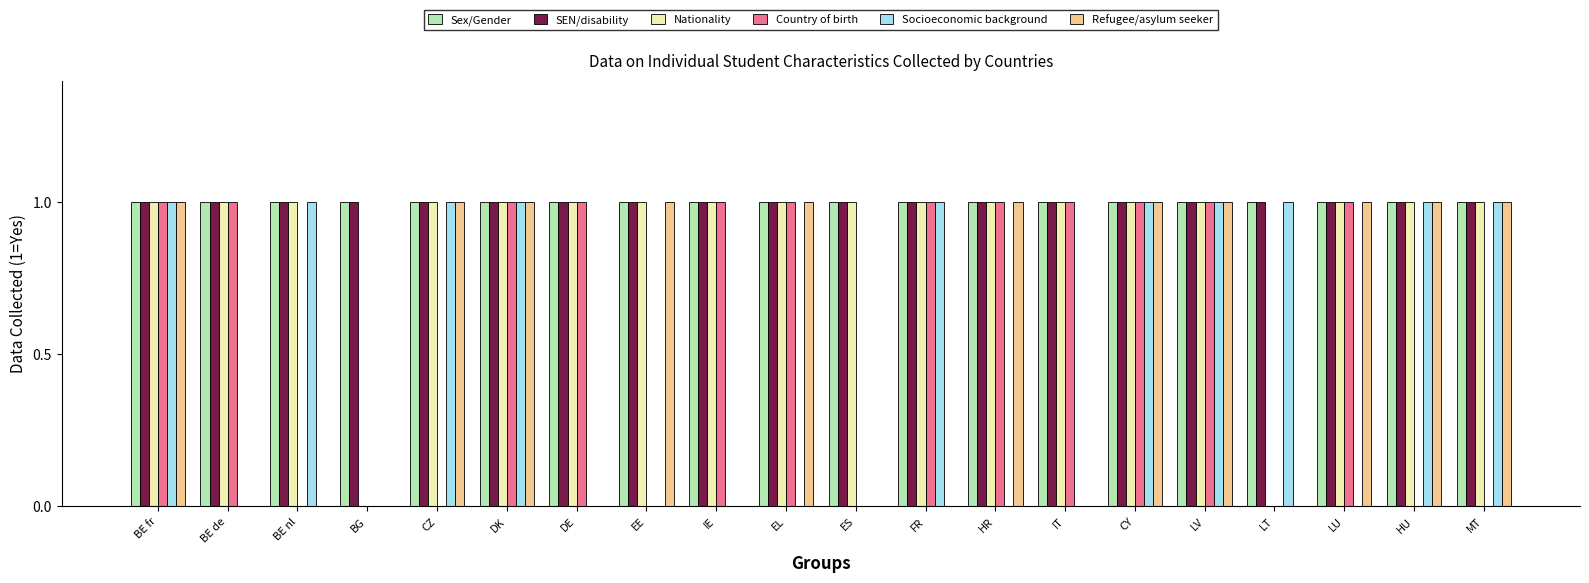

The value of Refugee/asylum seeker at CZ is 1. True or false?

True